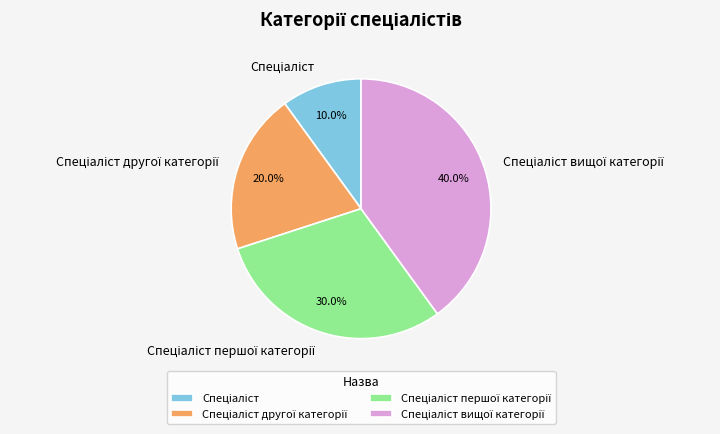

Is there a majority slice in this chart?

No